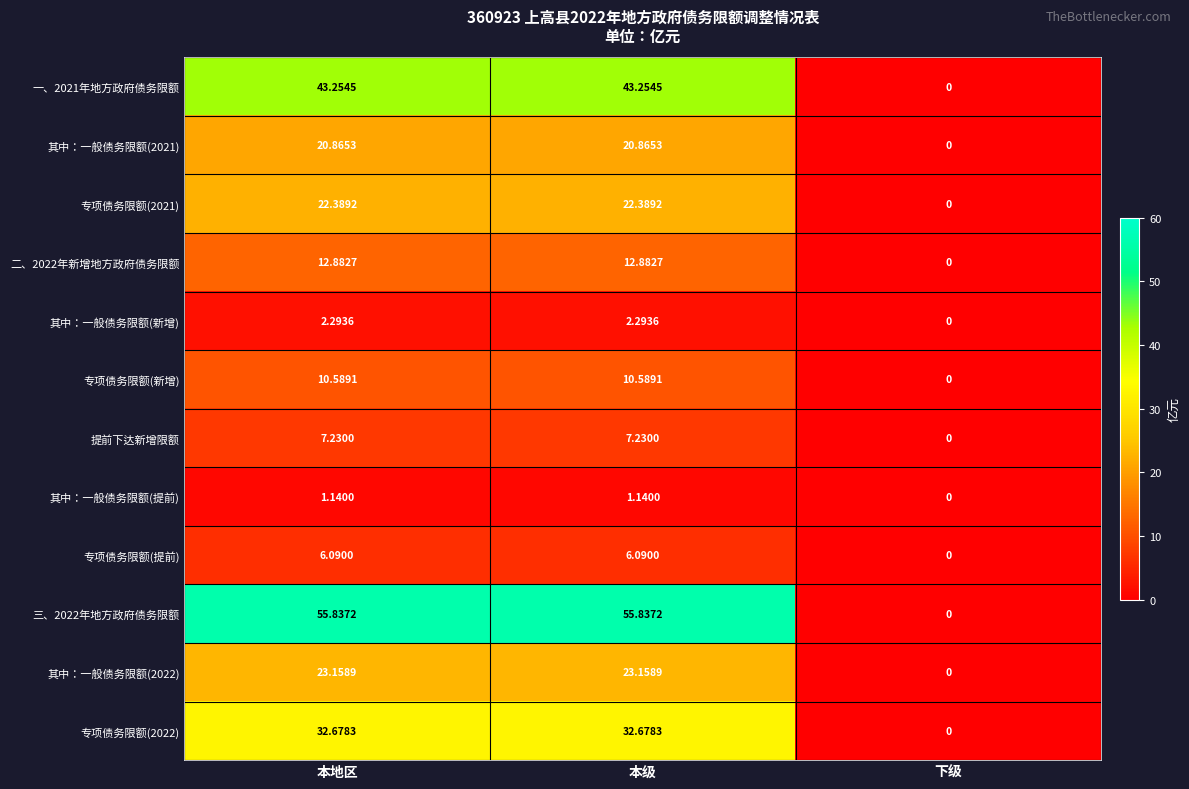

Is the value of 其中：一般债务限额(提前) at 本级 greater than the value of 专项债务限额(新增) at 本级?

No